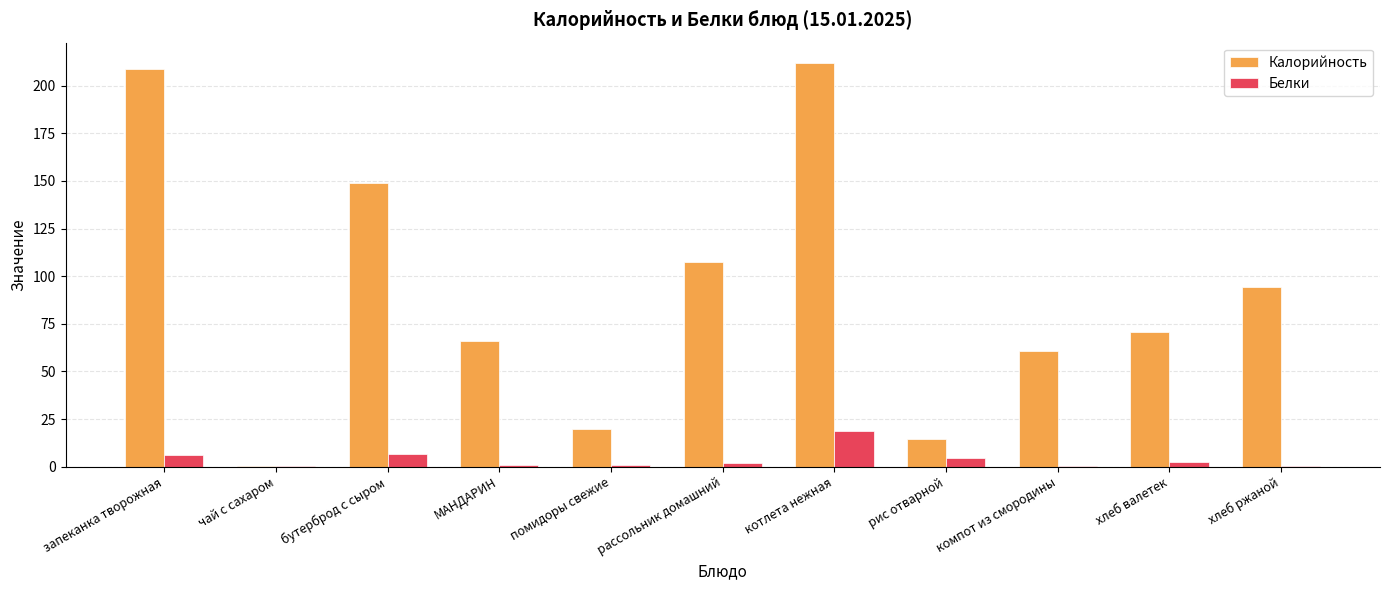

Is the value of Белки at бутерброд с сыром greater than the value of Калорийность at компот из смородины?

No